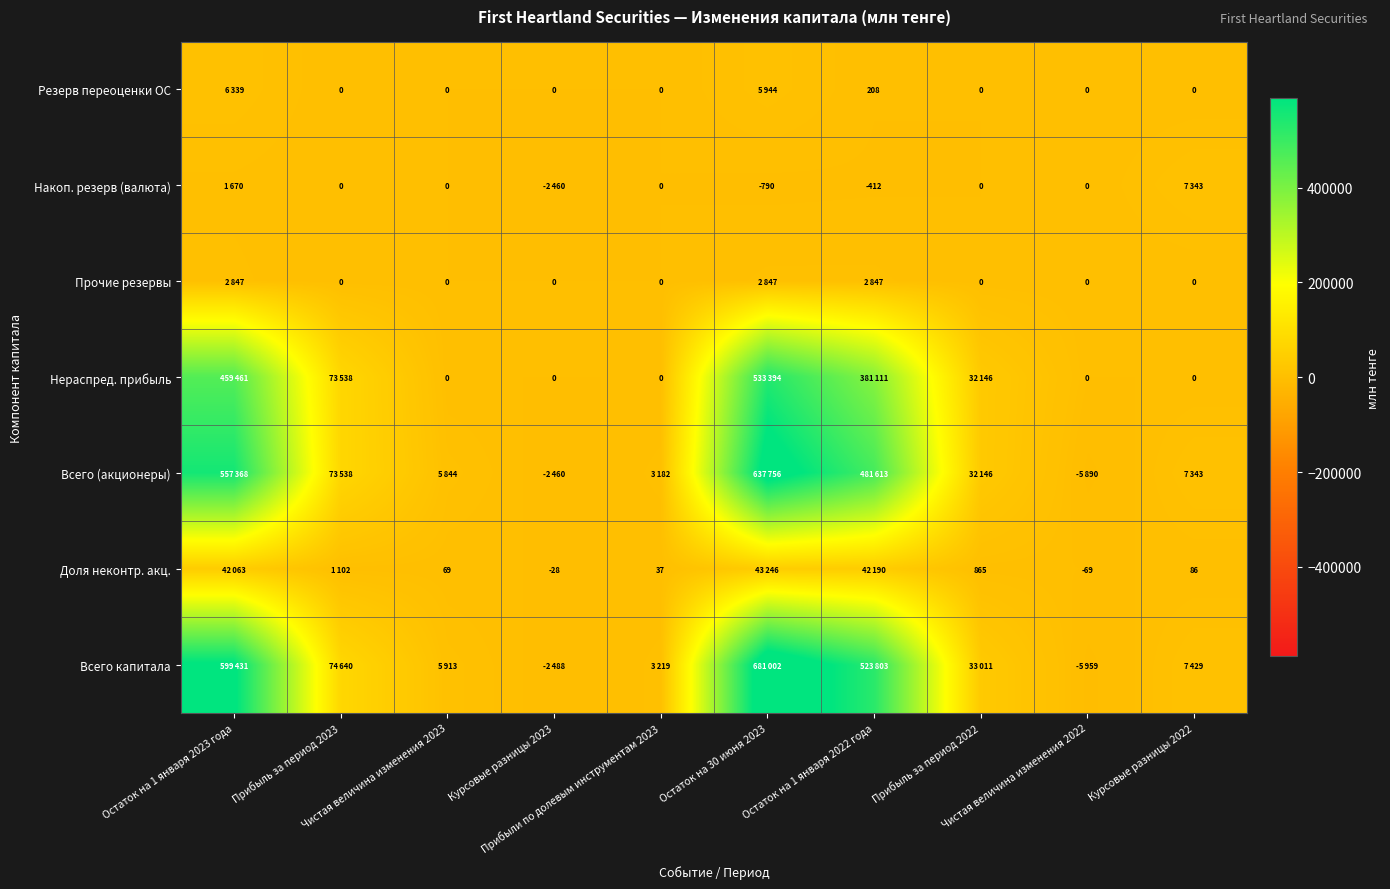

Is it true that Нераспред. прибыль equals 32146 at Прибыль за период 2022?

True